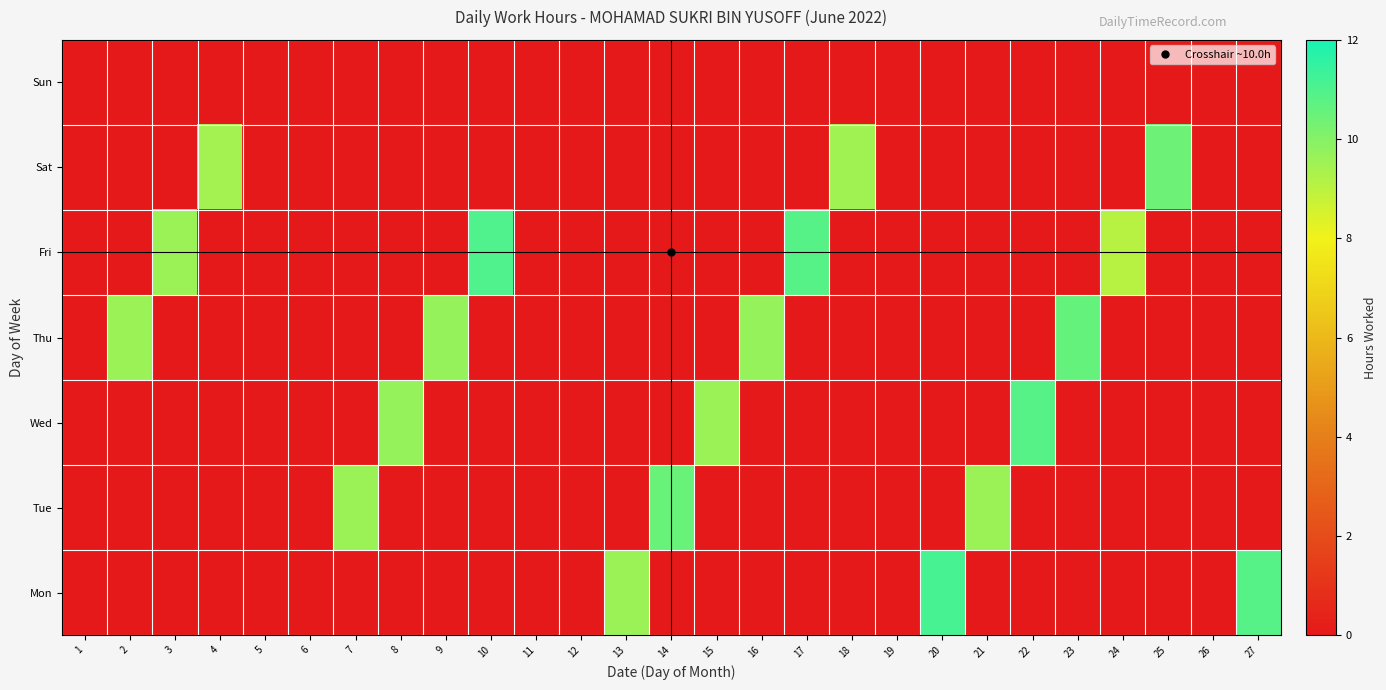

At 25, list the series in order from largest to smallest.

Sat, Mon, Tue, Wed, Thu, Fri, Sun